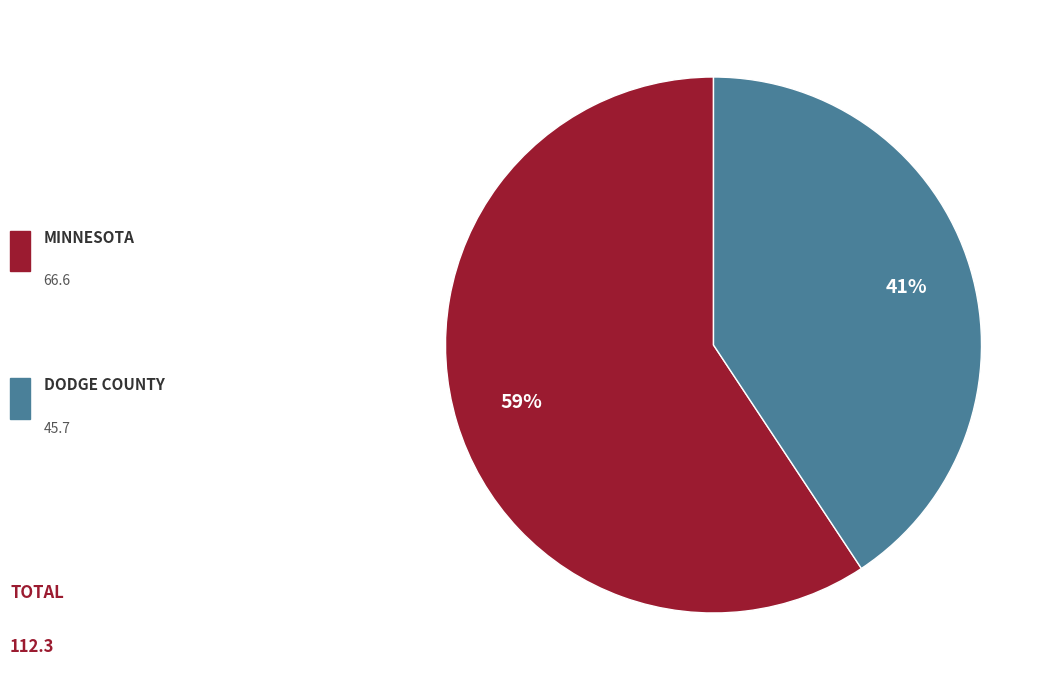

Is there a majority slice in this chart?

Yes